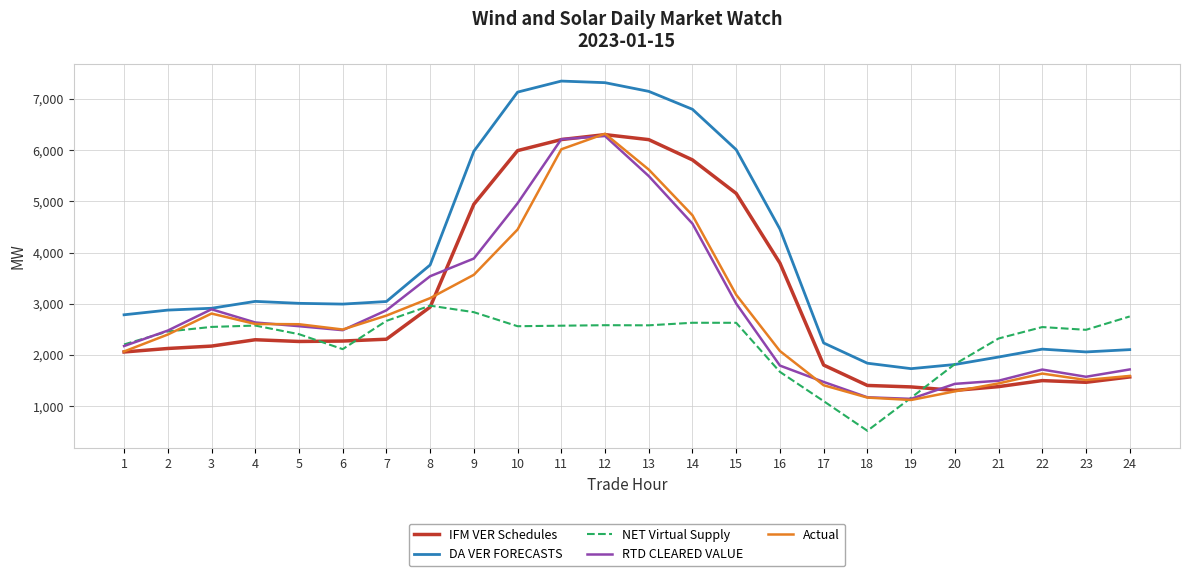

Read the IFM VER Schedules value at 19.

1376.5